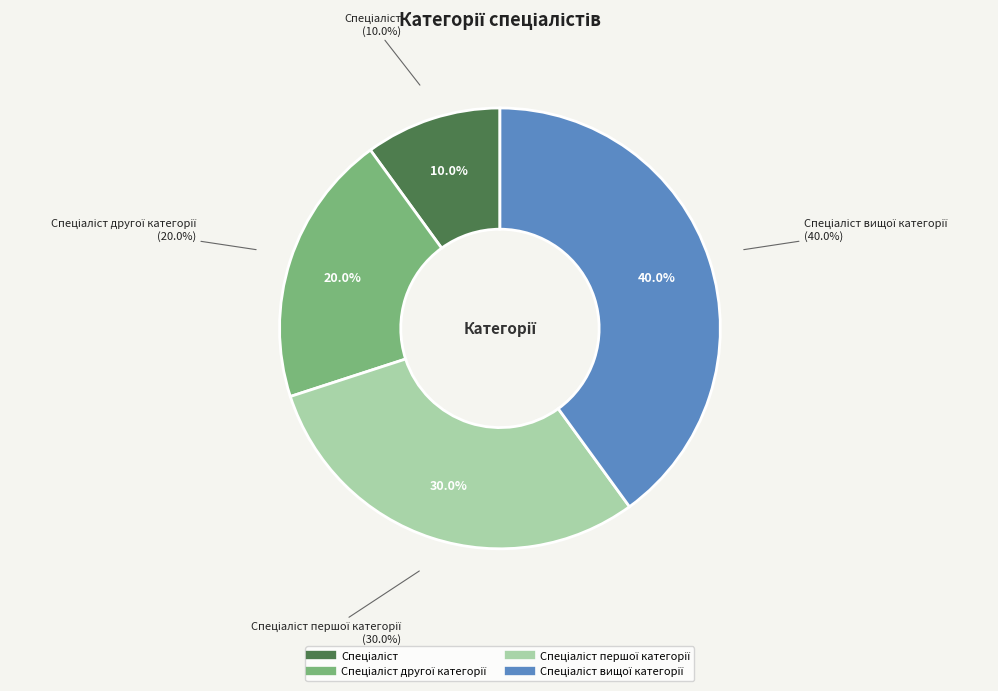

Which slice is the largest?

Спеціаліст вищої категорії